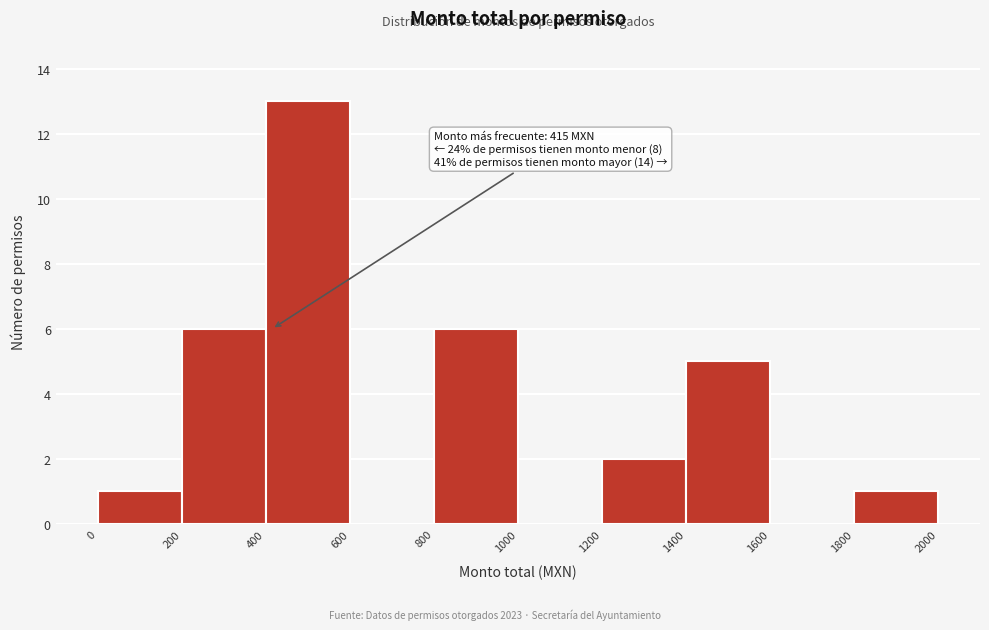

Over which range of the x-axis is the bar tallest?

400 to 600